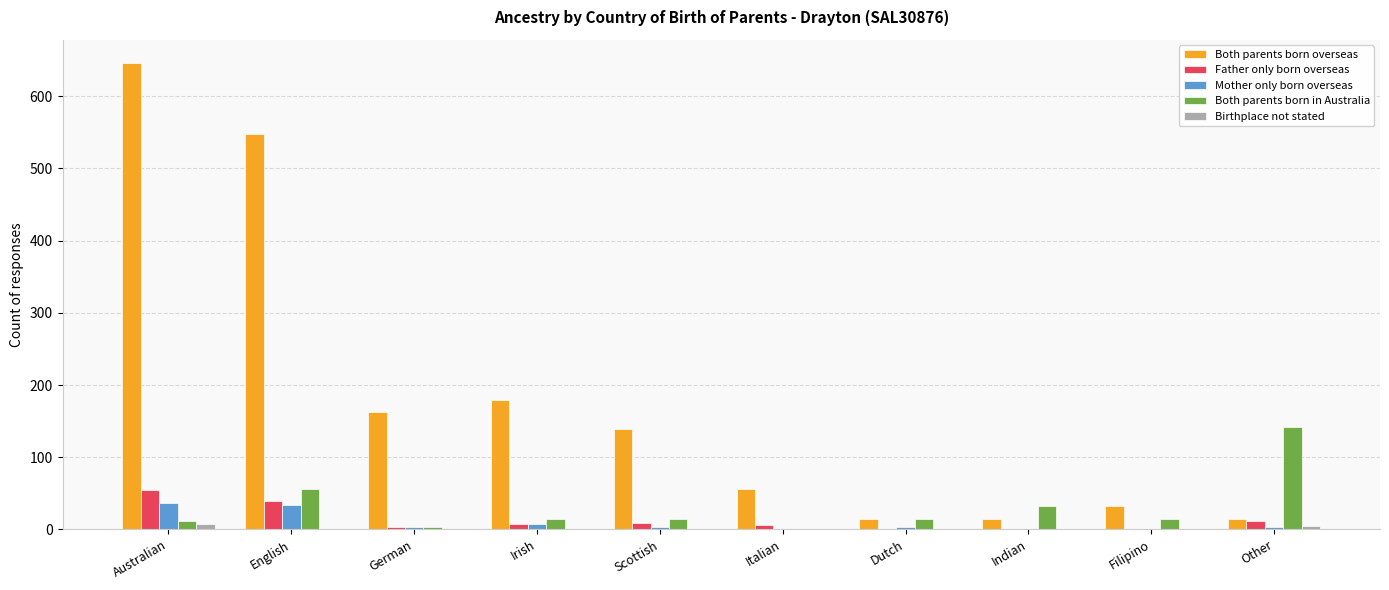

How many categories are shown in the chart?

10